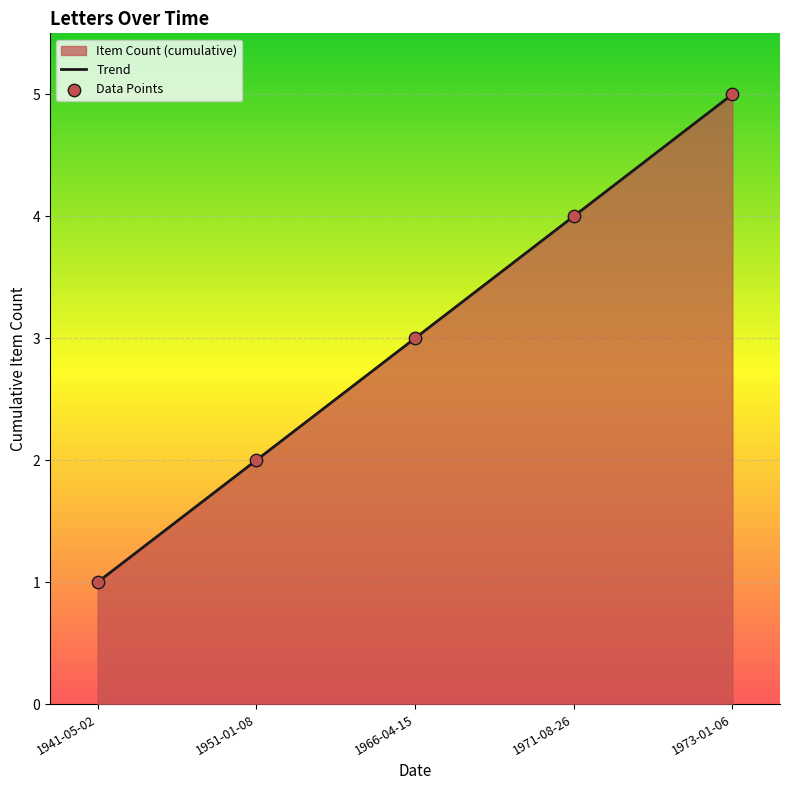

Which series contains the lowest Y value?

Trend